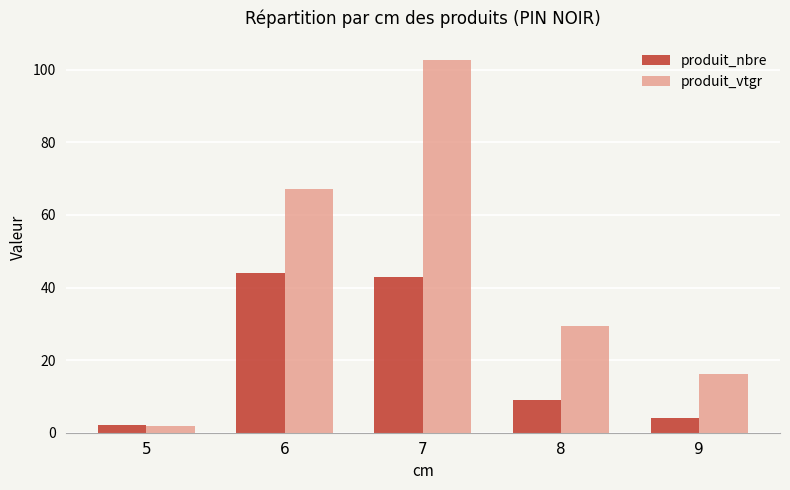

How many groups of bars are there?

5